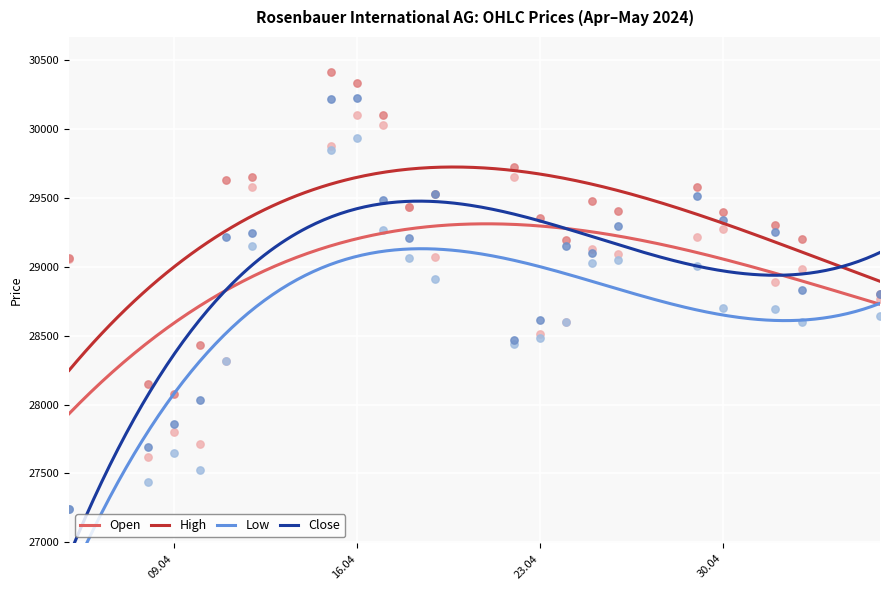

Which series has the largest Y range (max minus min)?

Close